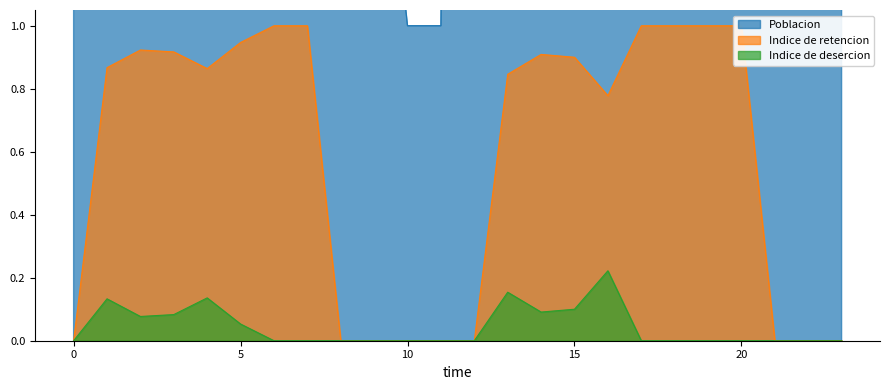

True or false: Indice de desercion and Indice de retencion intersect in this chart.

False